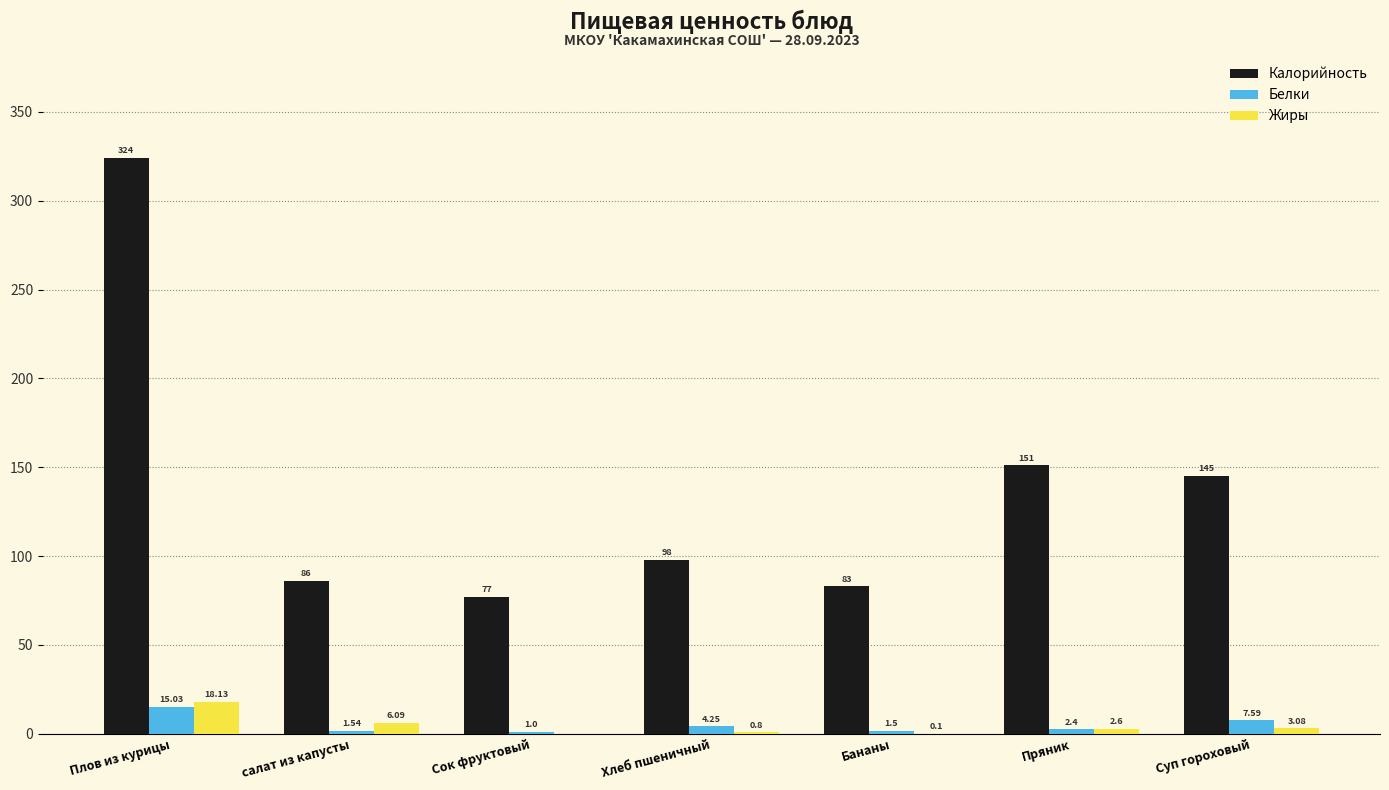

At which category does the chart reach its peak across all series?

Плов из курицы